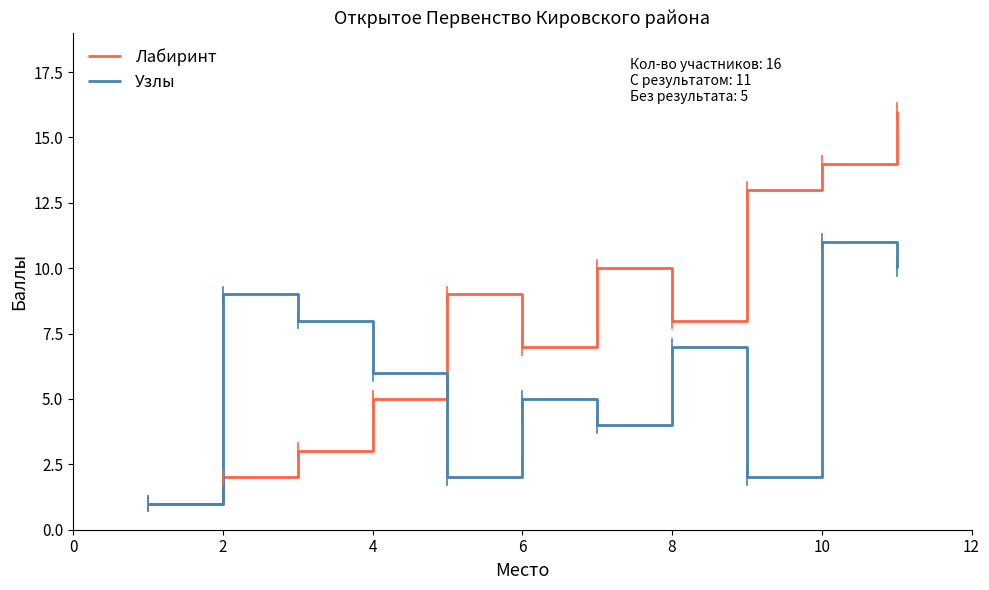

Which series has the largest total across all categories?

Лабиринт